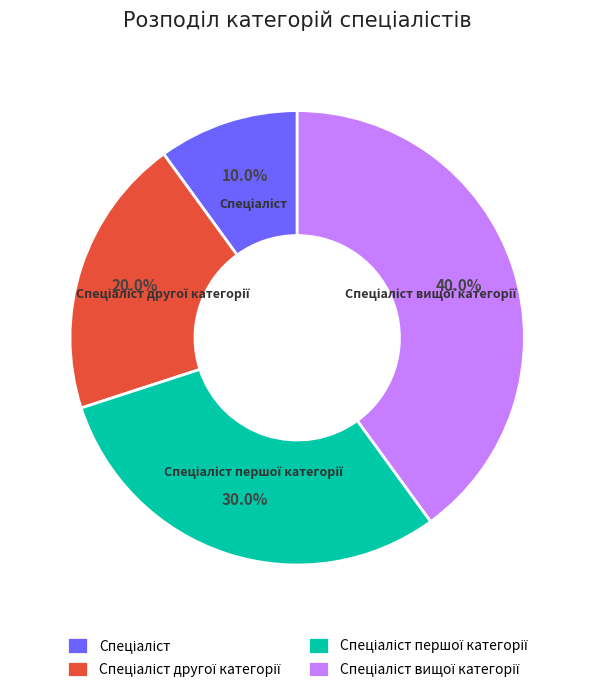

Is there a majority slice in this chart?

No